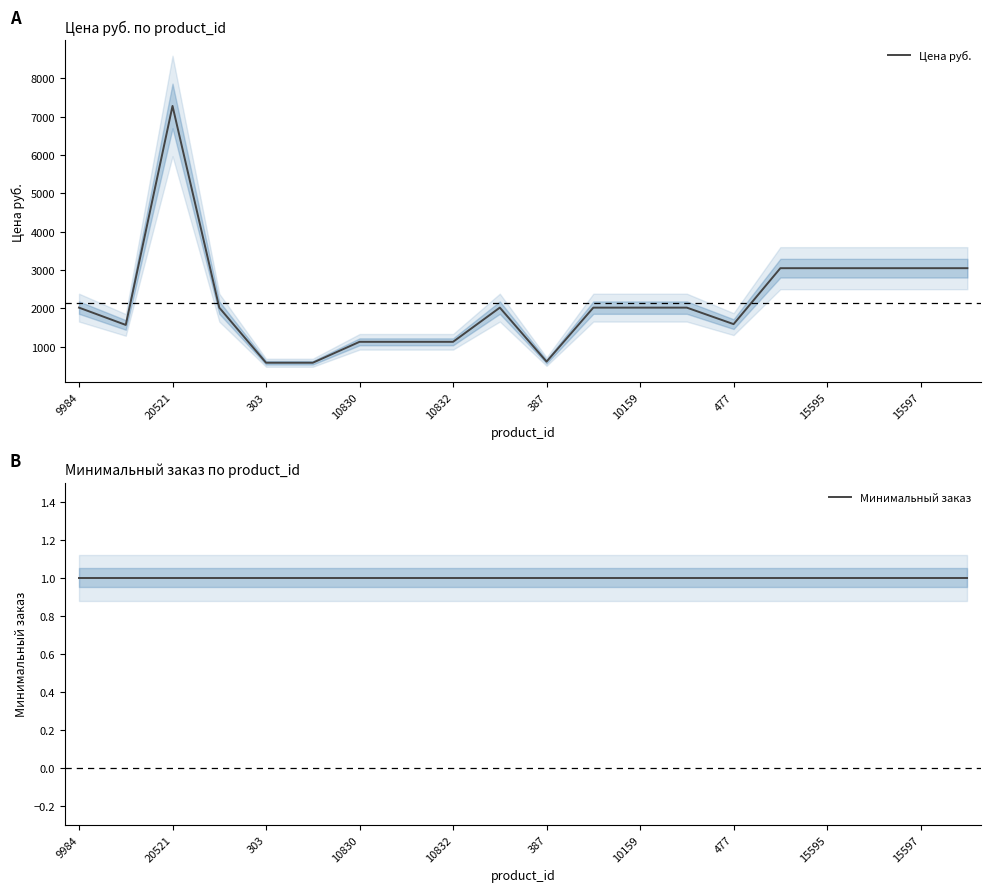

Rank the series by their maximum value, from lowest to highest.

Минимальный заказ, Цена руб.